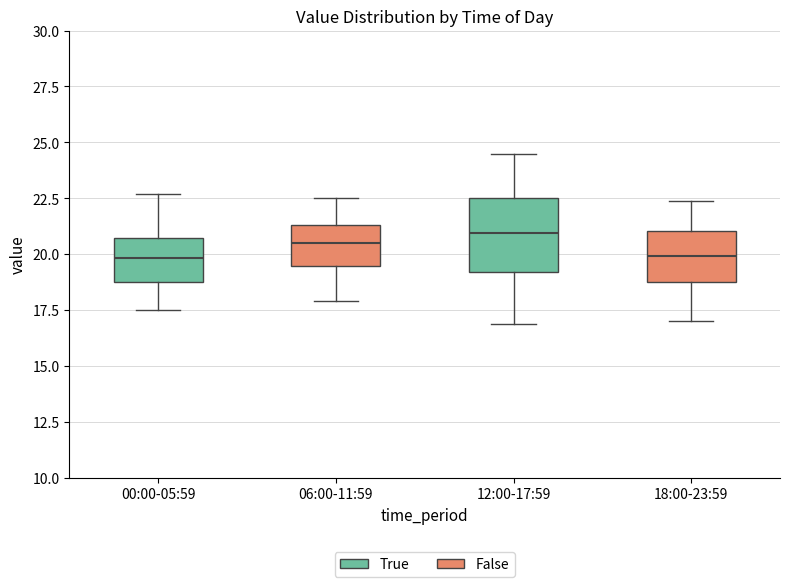

Reading left to right, read every box against the y-axis: the position of its median line, the range the box covers, and the ends of its whiskers. The values are not printed on the chart, so give them approximately, as read against the axis.

00:00-05:59: median 20.0, box 19.0 to 20.5, whiskers 17.5 to 22.5
06:00-11:59: median 20.5, box 19.5 to 21.5, whiskers 18.0 to 22.5
12:00-17:59: median 21.0, box 19.0 to 22.5, whiskers 17.0 to 24.5
18:00-23:59: median 20.0, box 19.0 to 21.0, whiskers 17.0 to 22.5